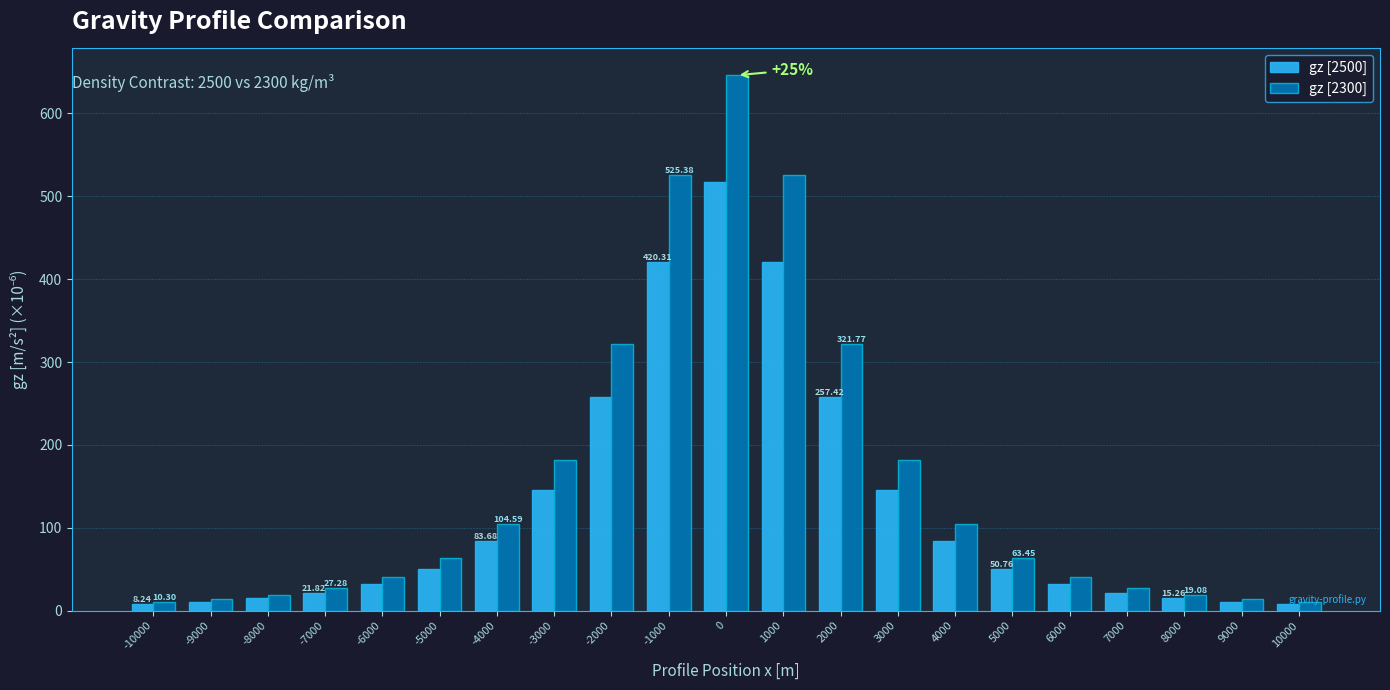

Is it true that gz [2500] equals 733.2 at 0?

False